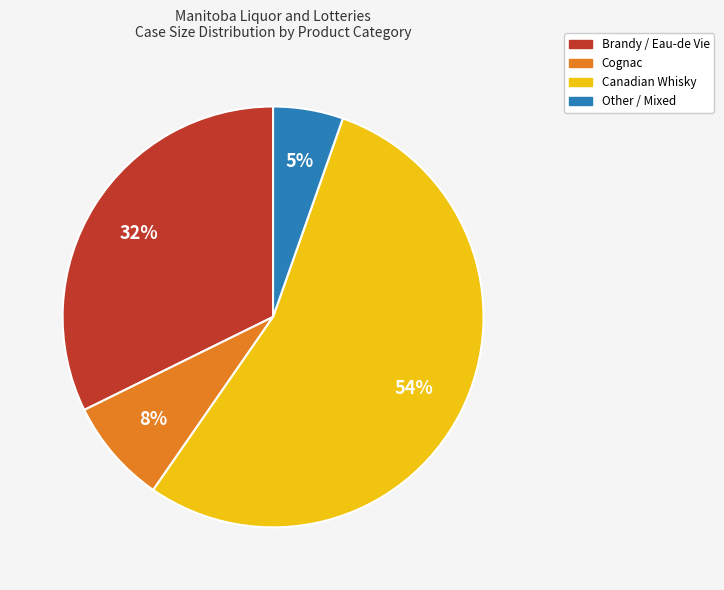

To the nearest percent, what is the average slice percentage?

25%